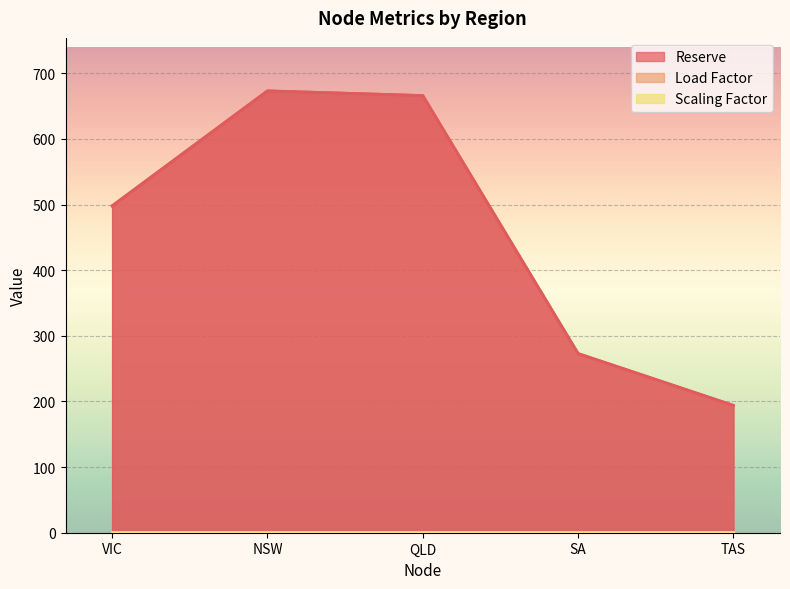

True or false: Scaling Factor and Load Factor intersect in this chart.

False